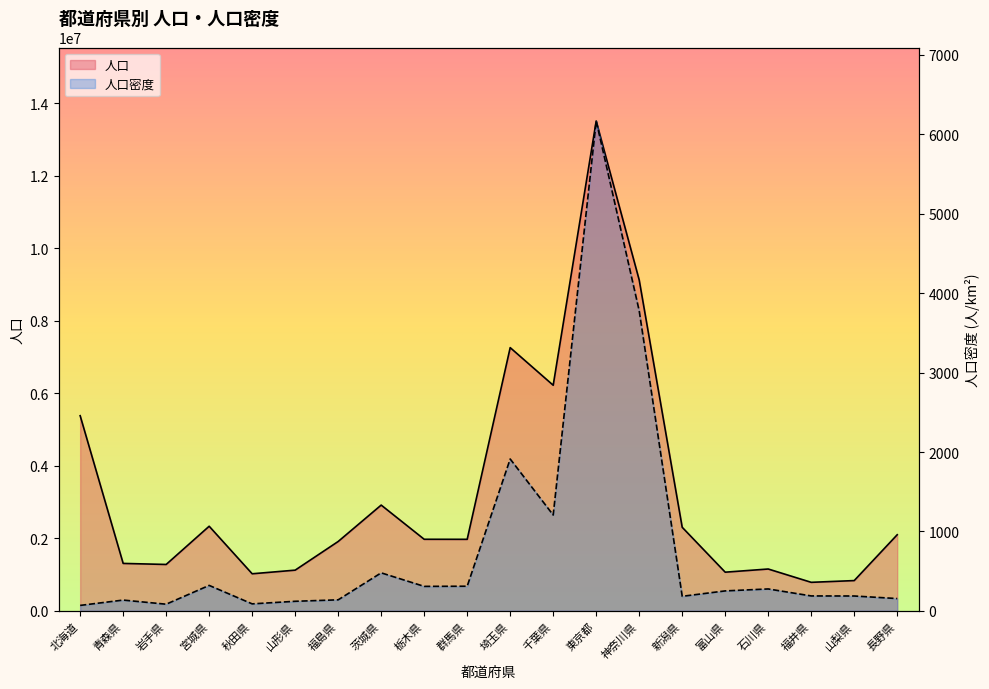

What is the label of the 17th point from the right?

宮城県